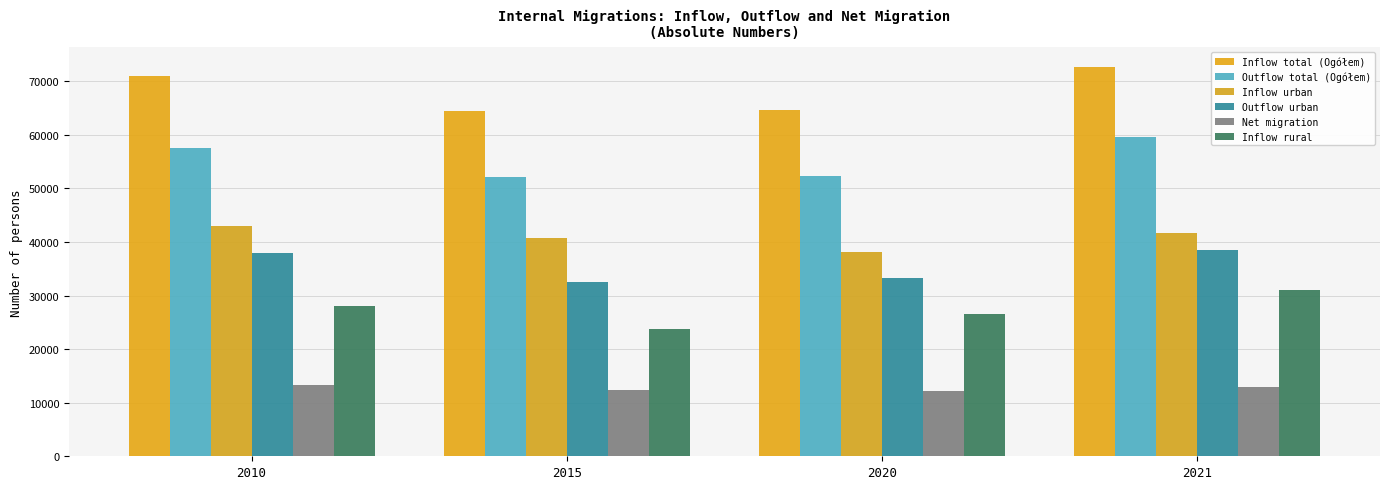

At how many categories does at least one series exceed 67796?

2